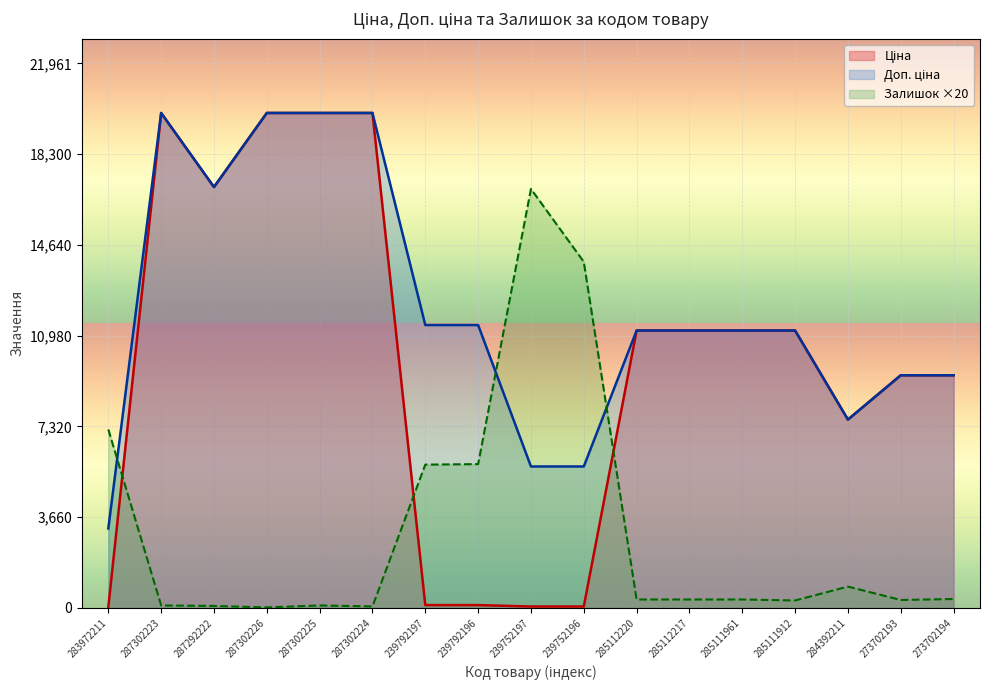

What is the label of the 10th point from the left?

239752196